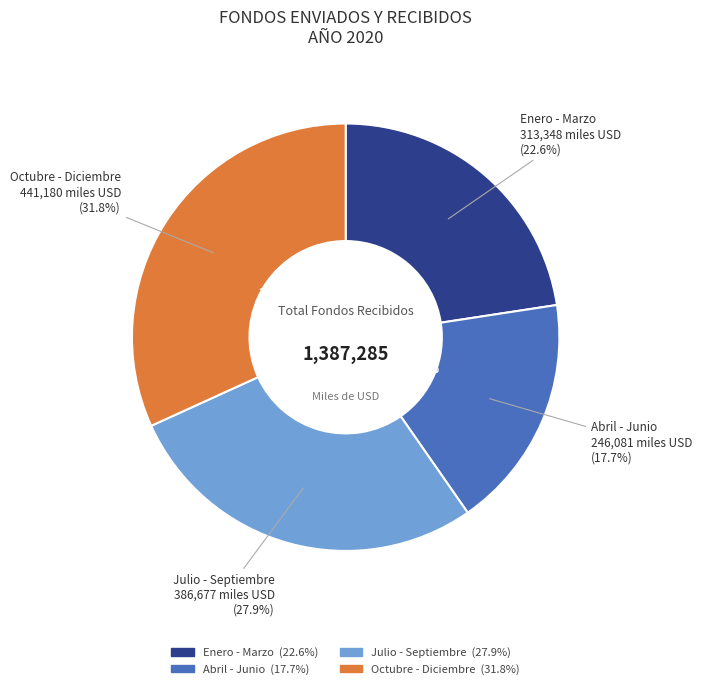

Is there a majority slice in this chart?

No